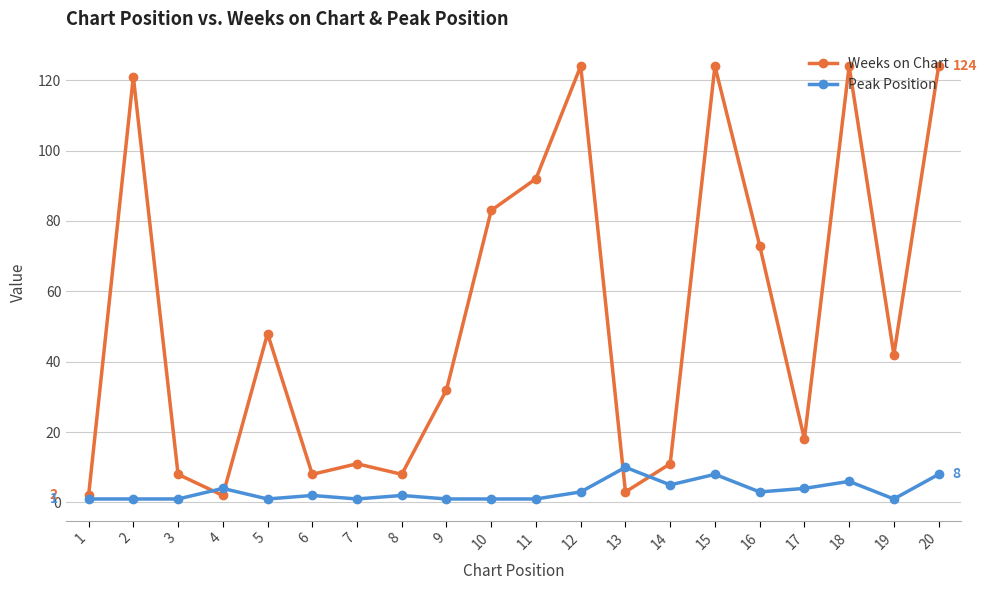

At which label does Weeks on Chart first exceed 42?

2